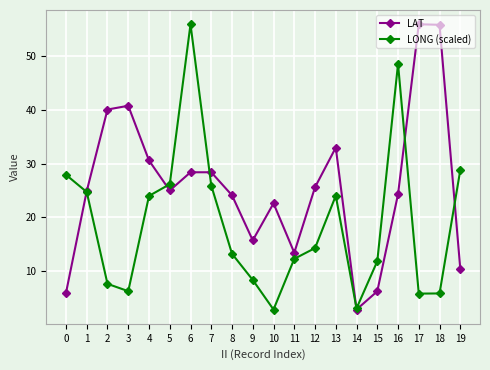

What is the maximum value for LAT?

56.0